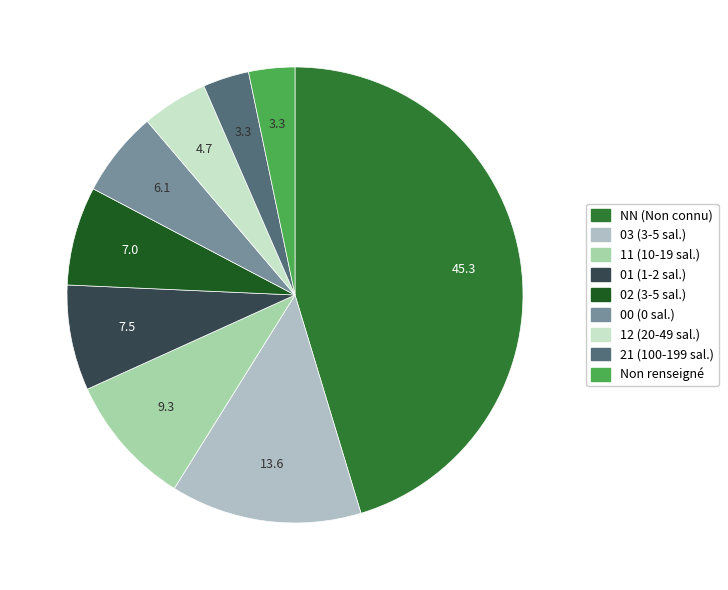

Is there any slice that represents more than half of the pie?

No